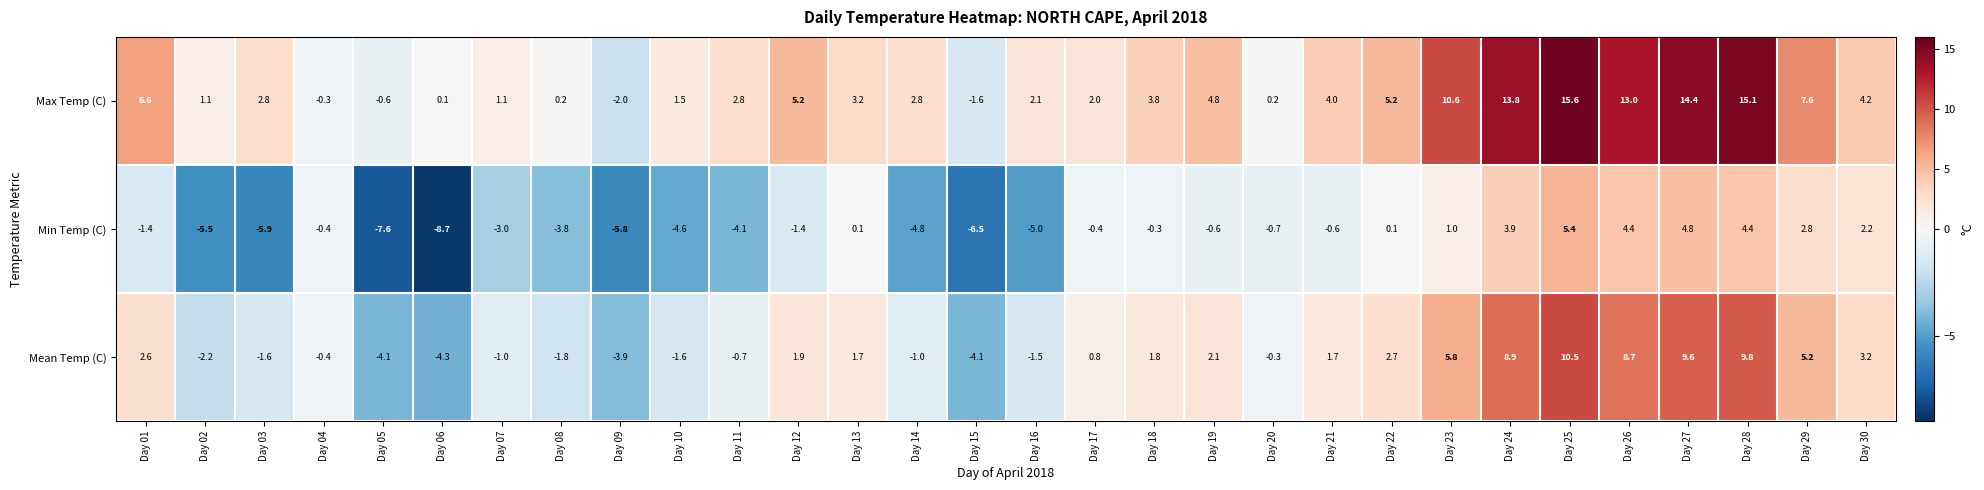

The value of Max Temp (C) at Day 13 is 0.8. True or false?

False